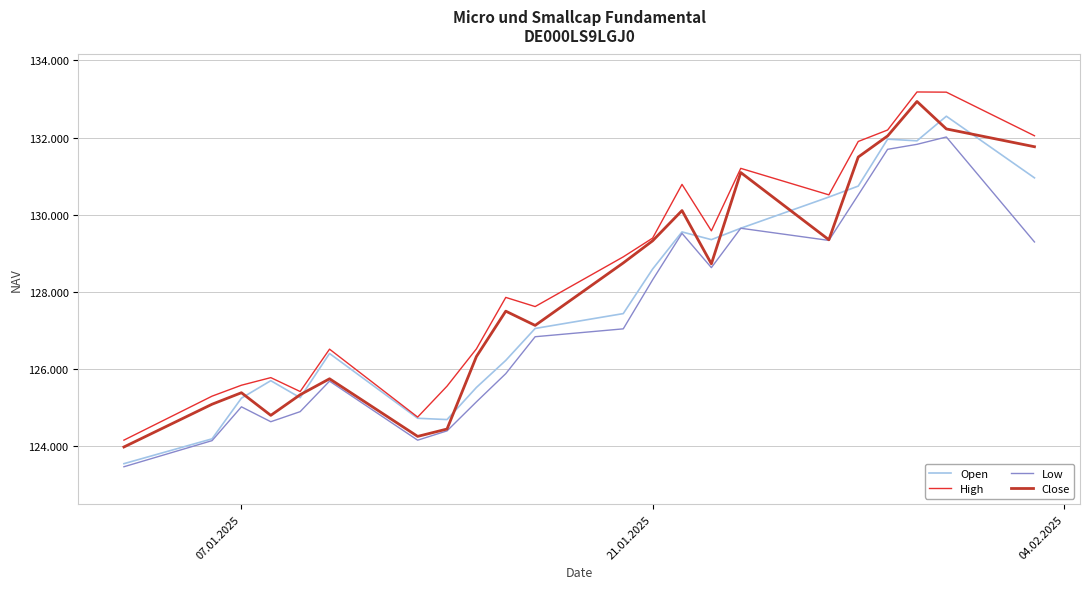

What are all the series names shown in the legend?

Open, High, Low, Close